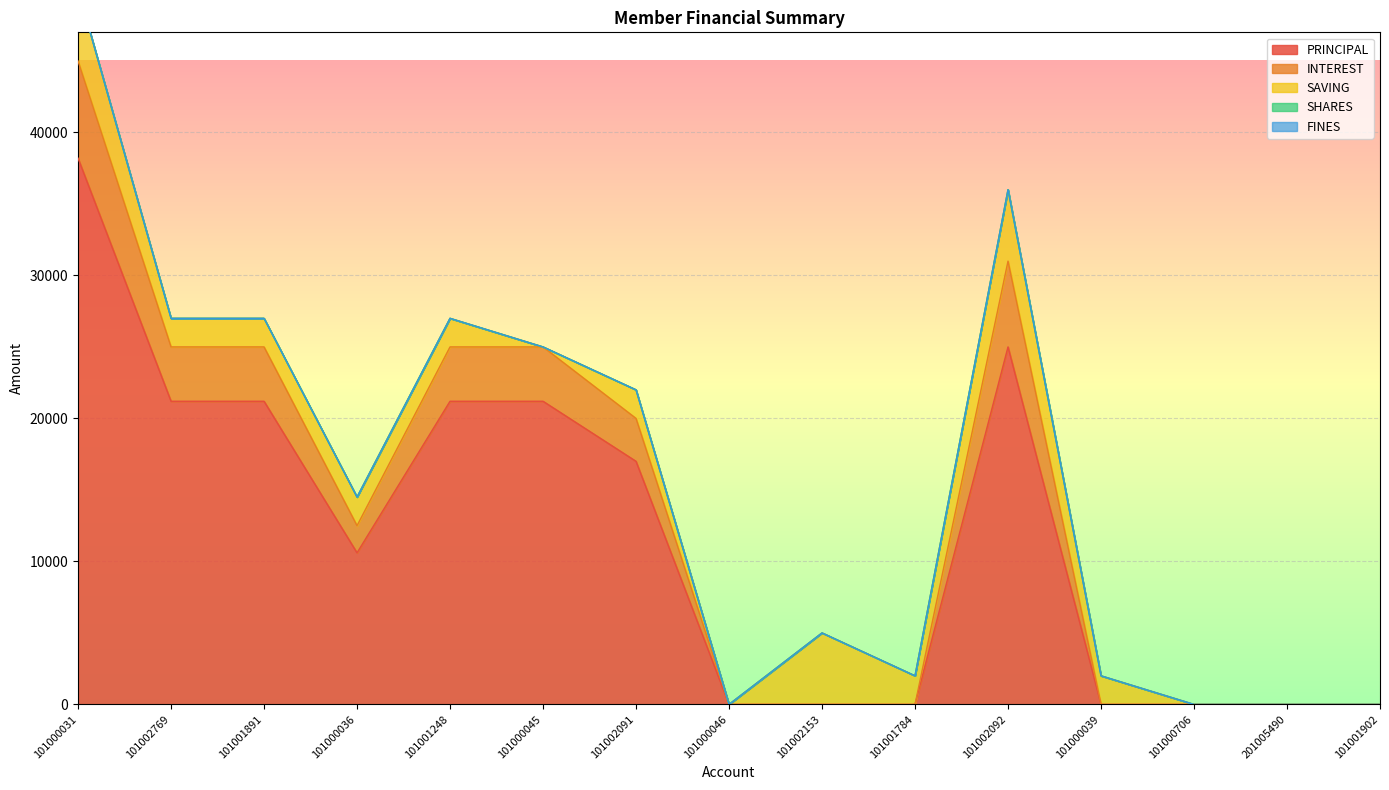

List the labels in order of INTEREST value, largest first.

101000031, 101002092, 101002769, 101001891, 101001248, 101000045, 101002091, 101000036, 101000046, 101002153, 101001784, 101000039, 101000706, 201005490, 101001902